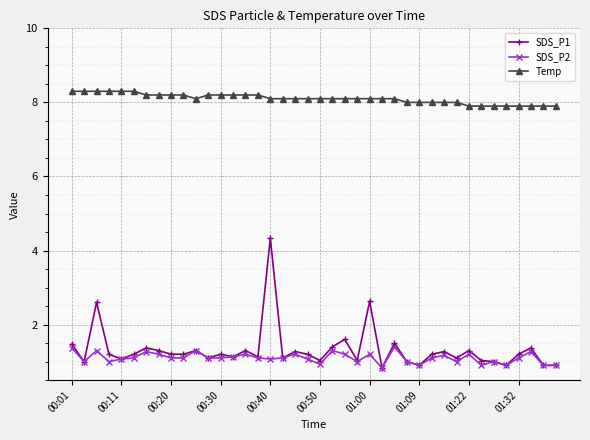

What is the value of the Temp point at the 29th from the left?

8.0